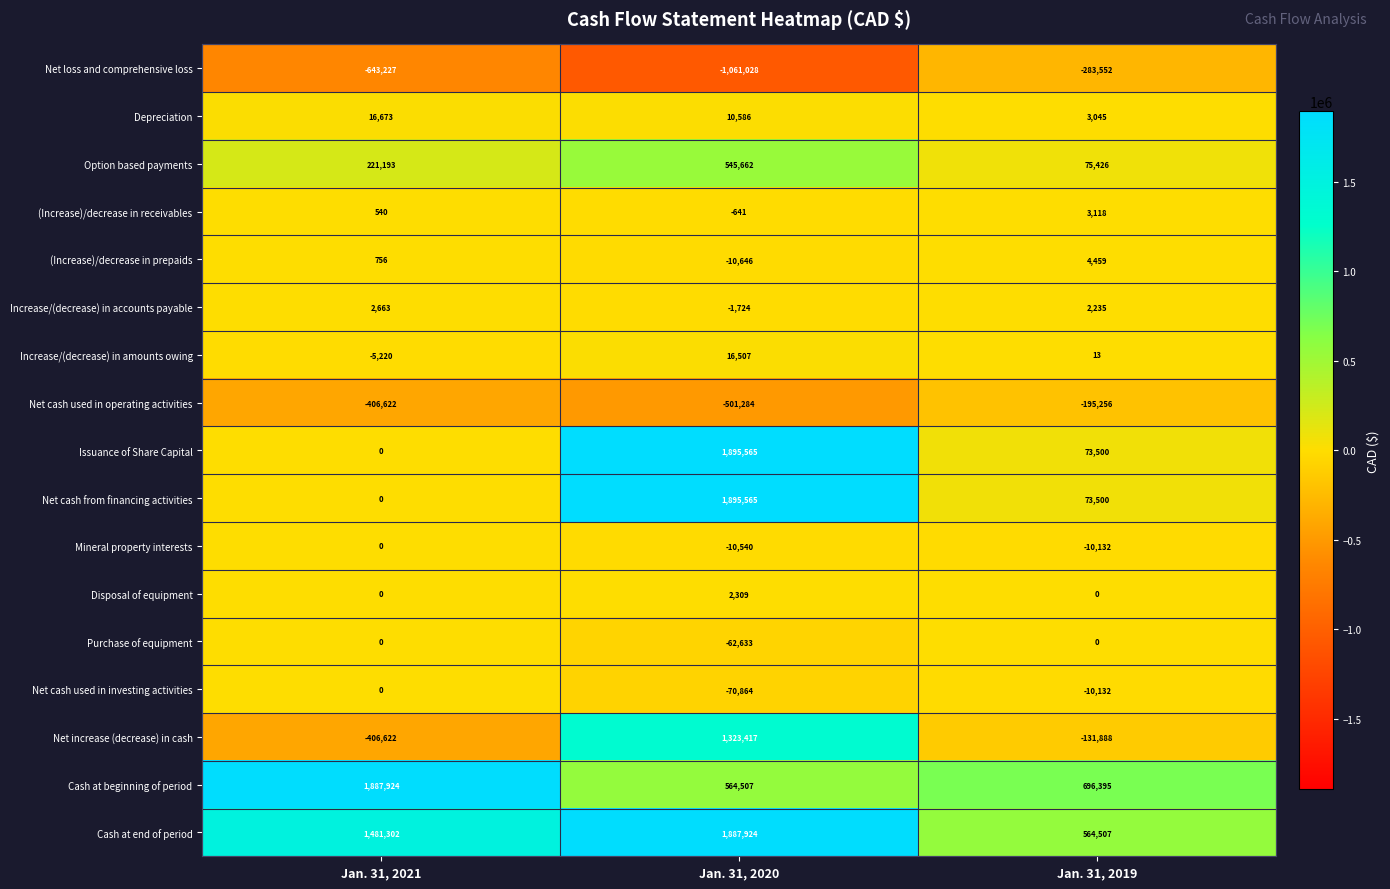

At how many categories does at least one series exceed 960829?

2